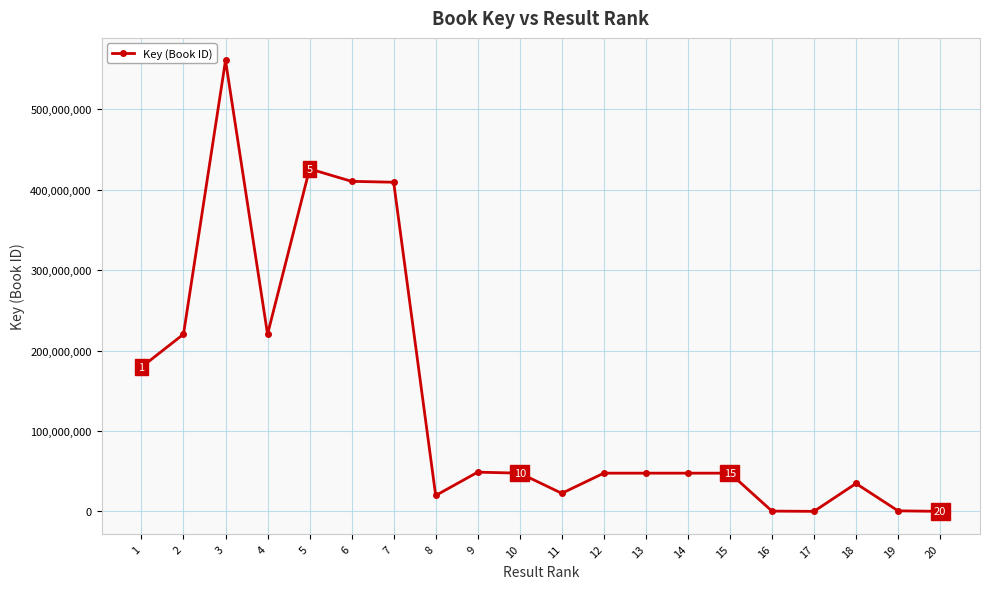

True or false: the data has more than 2 interior local peaks.

True